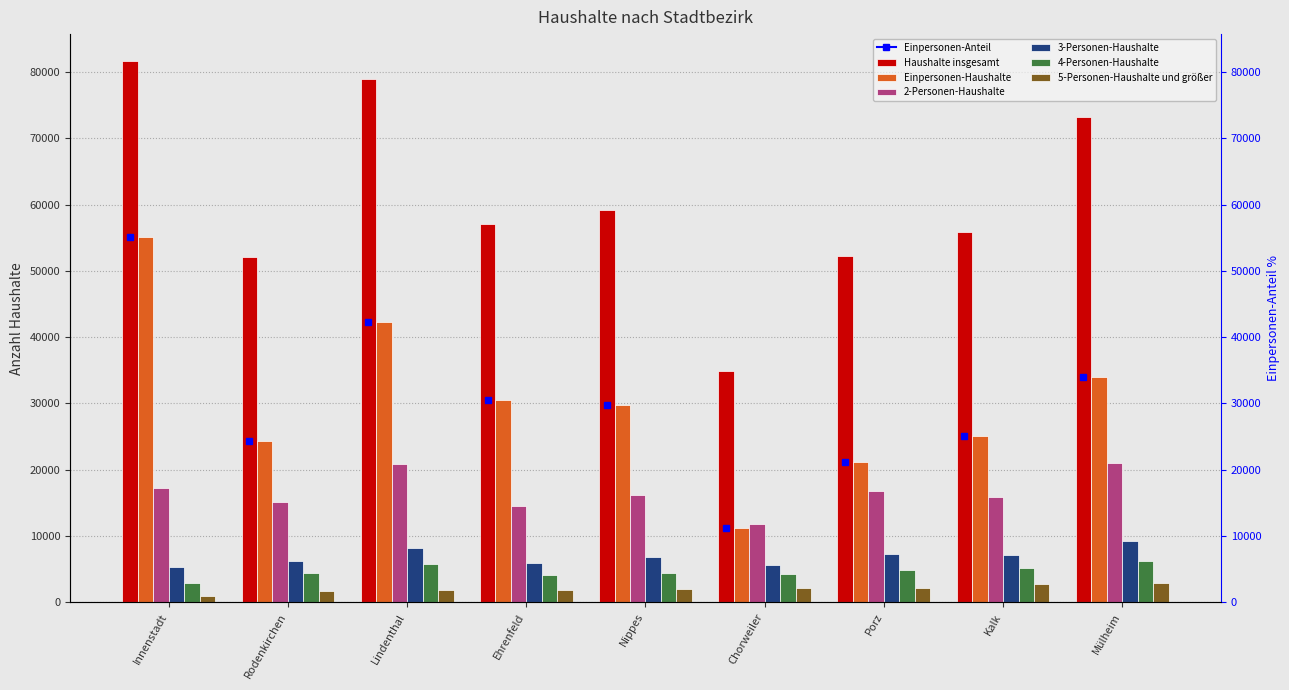

Does the chart contain any negative values?

No